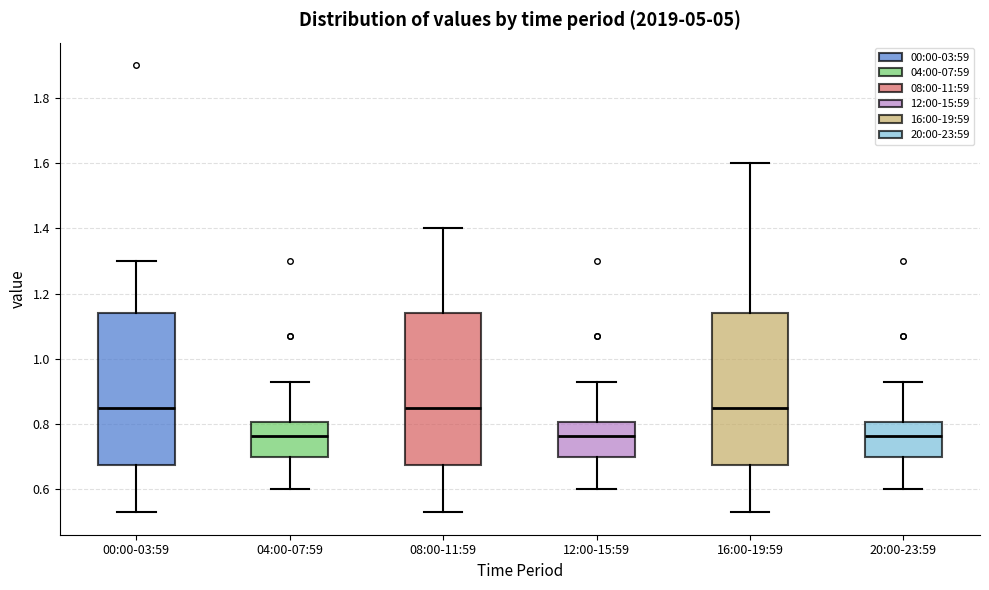

Where does the upper whisker of the box for 12:00-15:59 end on the y-axis? The values are not printed on the chart, so give them approximately, as read against the axis.

0.94